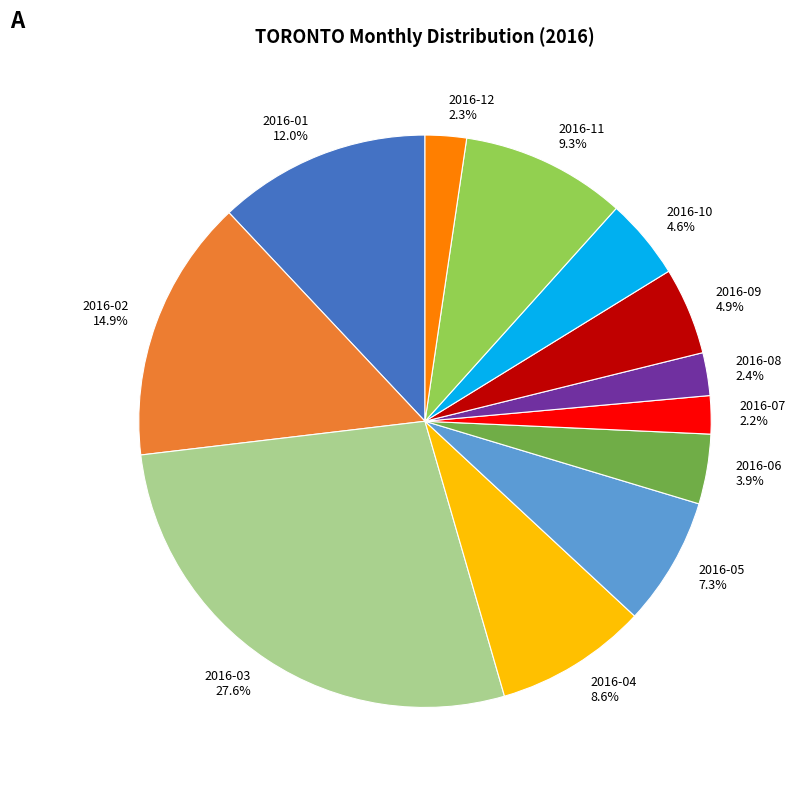

To the nearest percent, what portion does 2016-03 represent?

28%